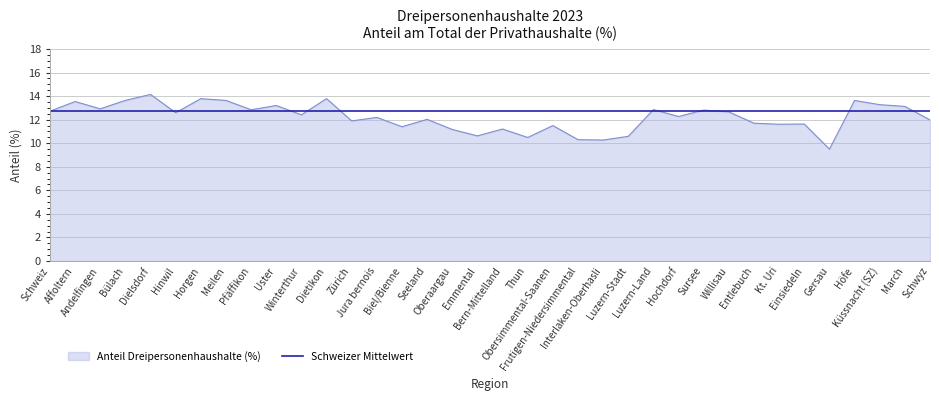

Which series has the largest range (max minus min)?

Anteil Dreipersonenhaushalte (%)